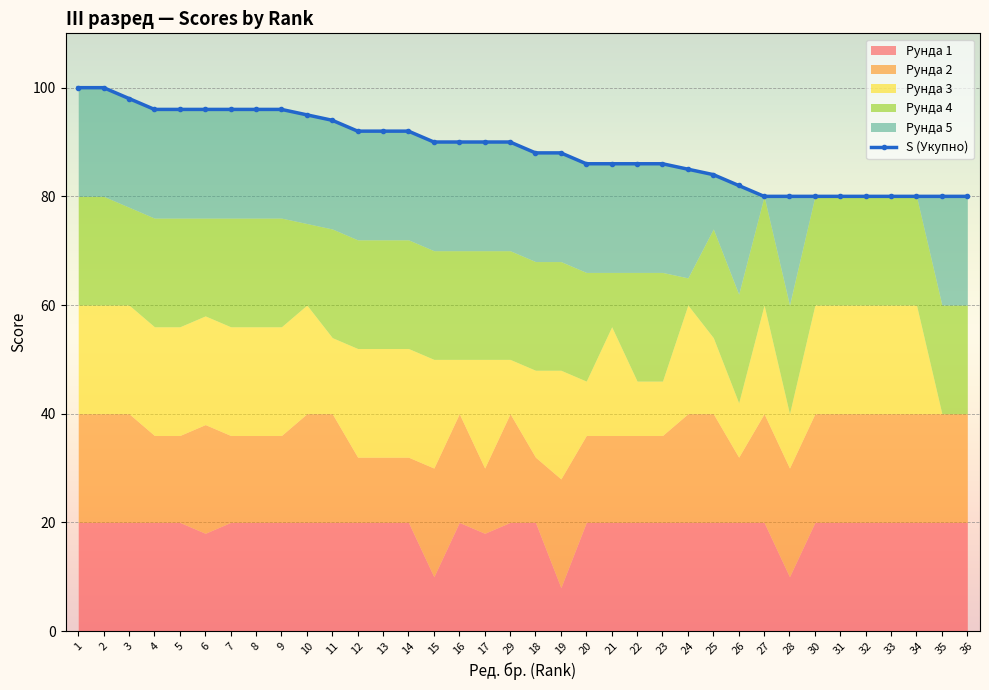

Where is the data nearest to the value 90?

15